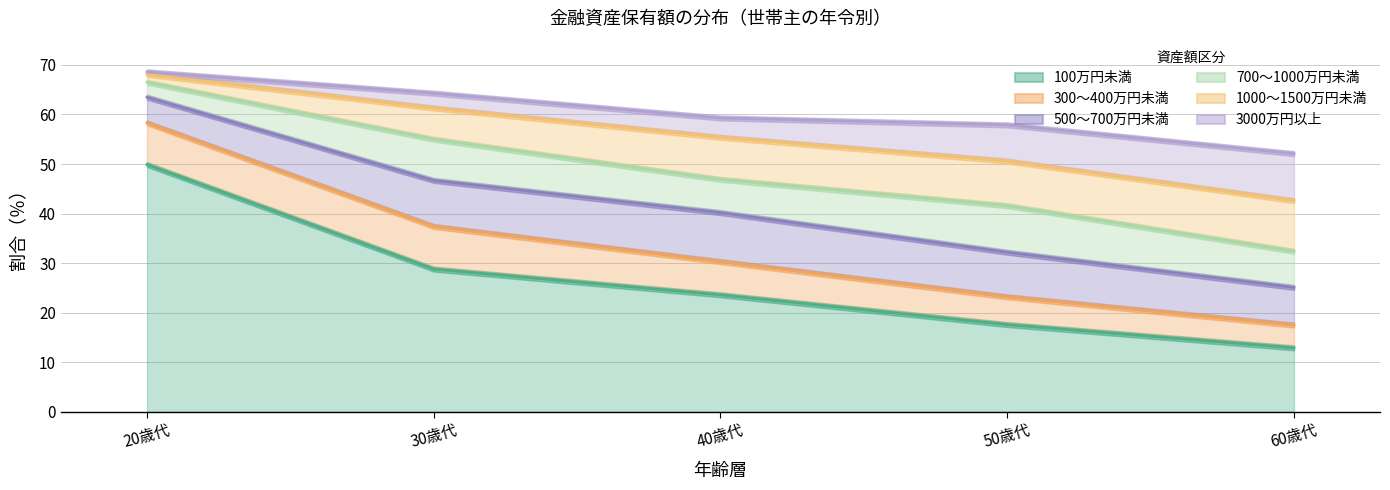

True or false: 1000～1500万円未満 has more than 2 interior local peaks.

False